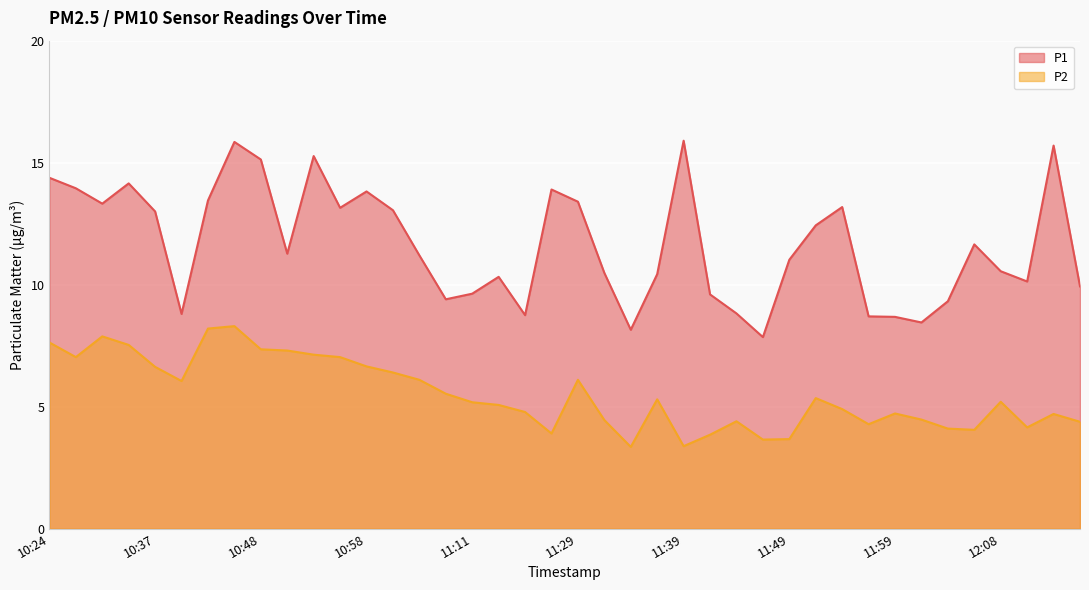

How many lines are shown in the chart?

2